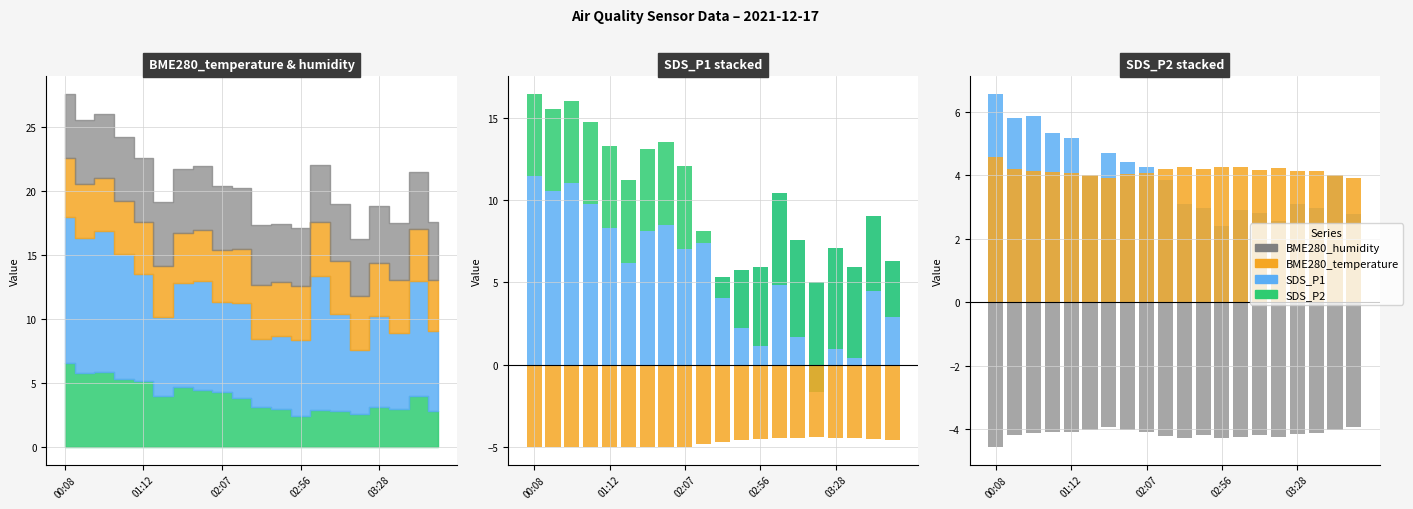

What is the label of the 11th bar from the right?

9